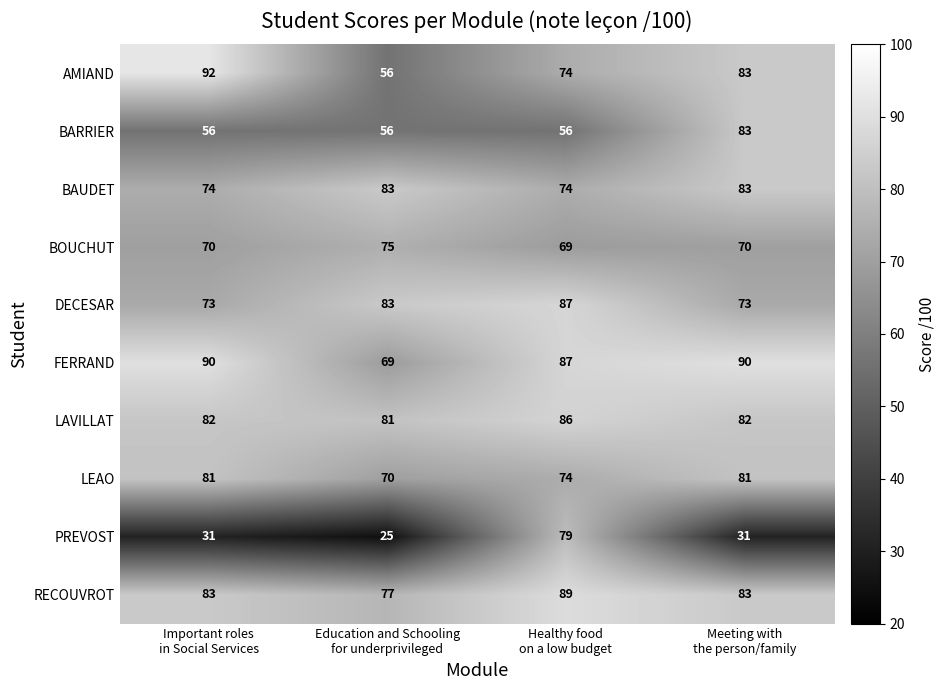

What is the average value of the FERRAND series?

84